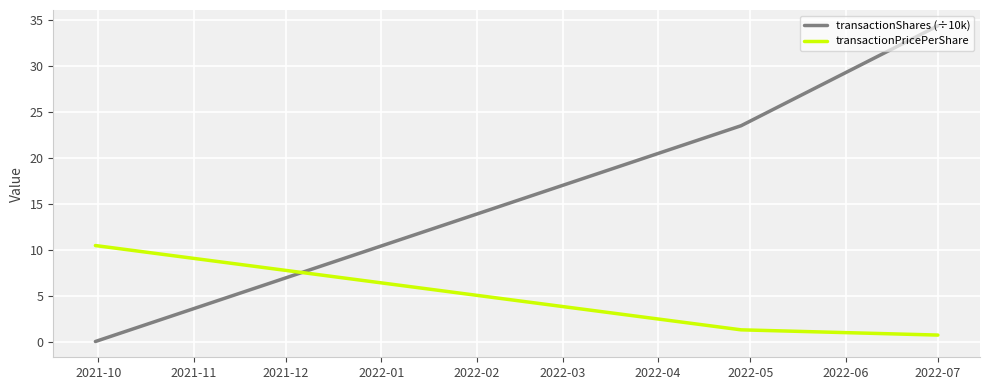

How many categories are shown in the chart?

3